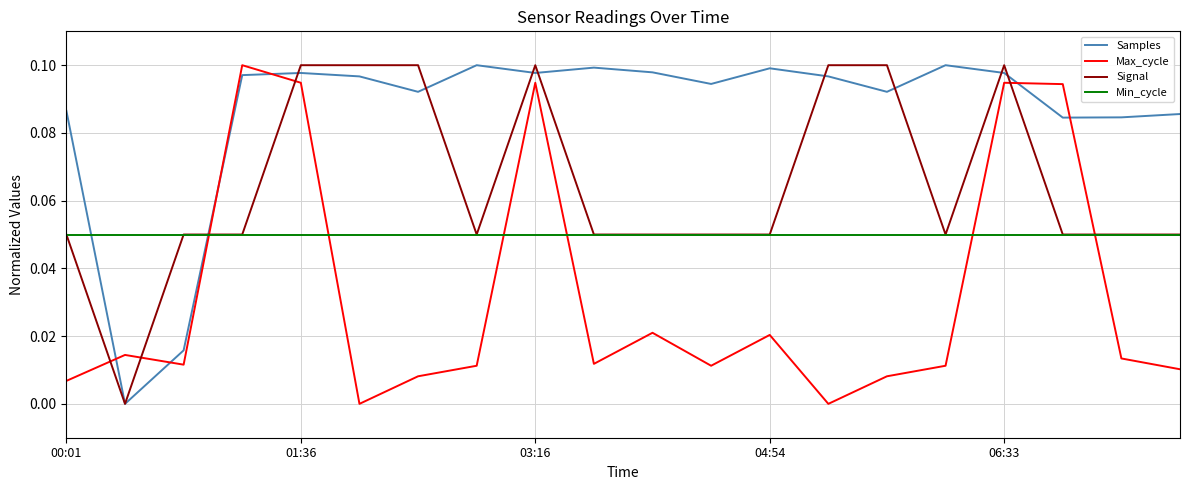

True or false: Samples has more than 0 interior local peaks.

True